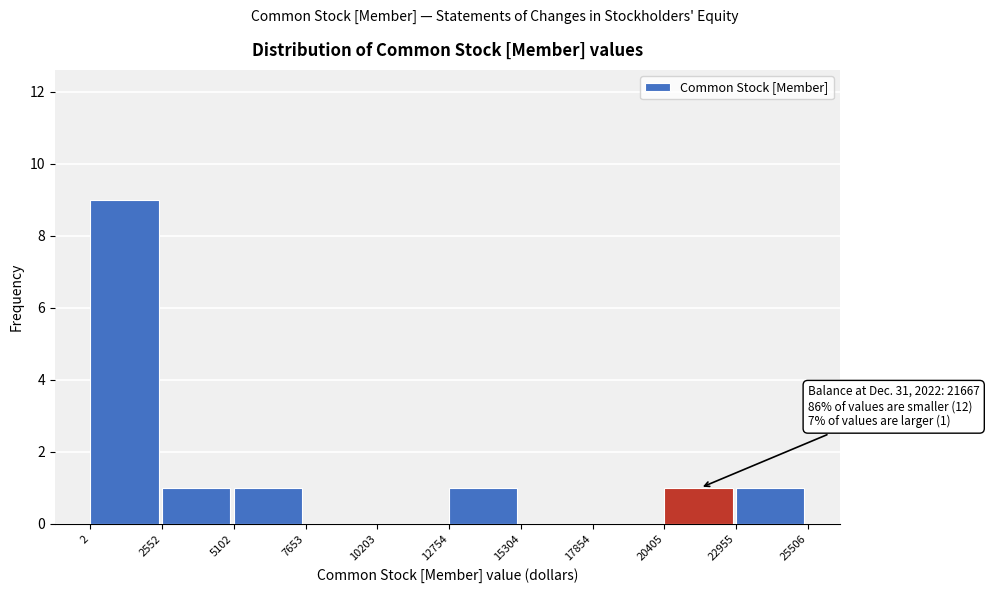

Which range on the x-axis has the tallest bar?

2 to 2552